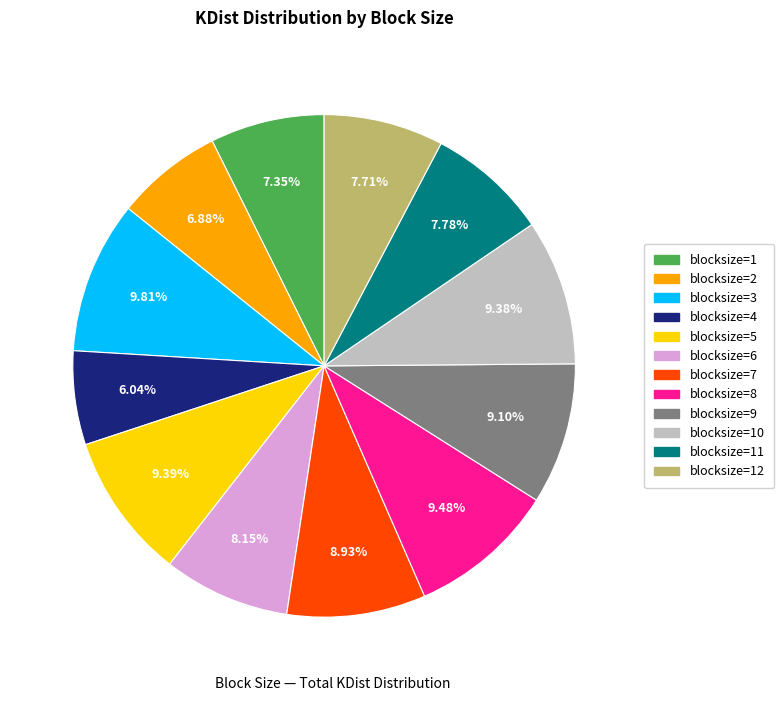

Is there any slice that represents more than half of the pie?

No